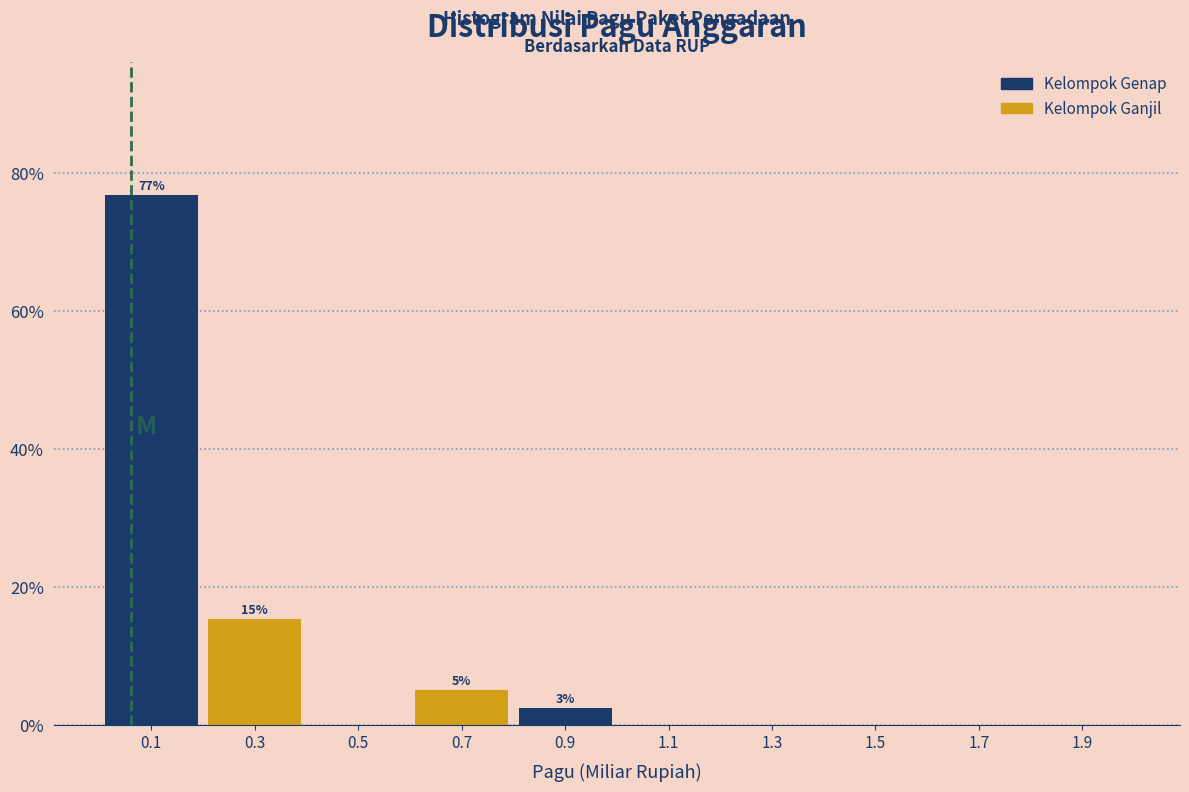

Over which range of the x-axis is the bar tallest?

0.0 to 0.2